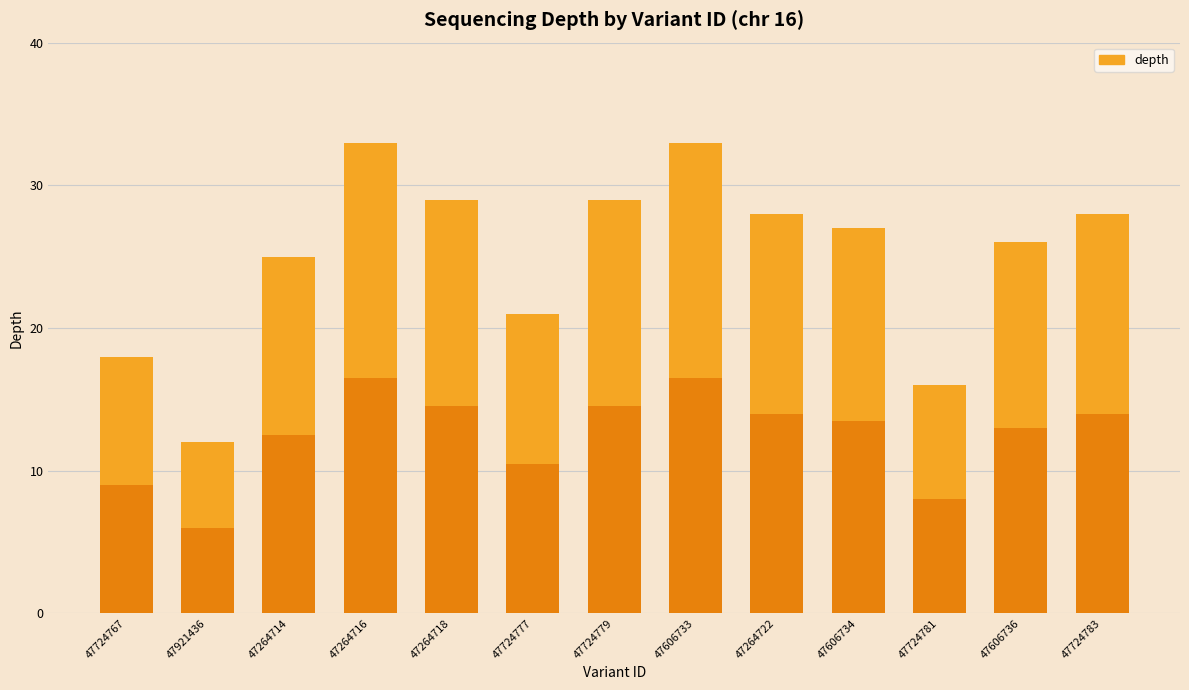

What is the total value across all series at 47264722?

28.0